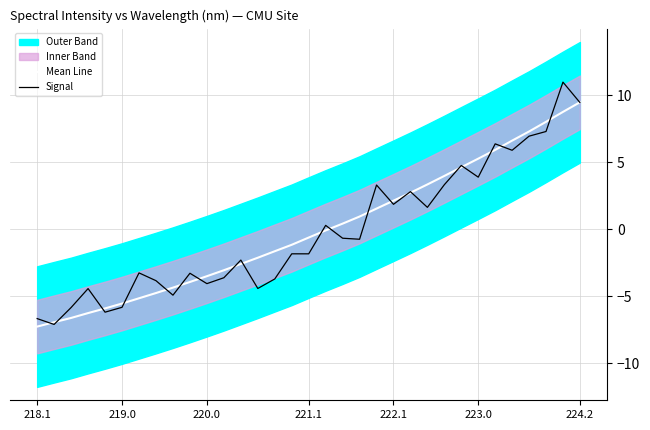

Is it true that Mean Line equals -0.6 at 221.1?

True